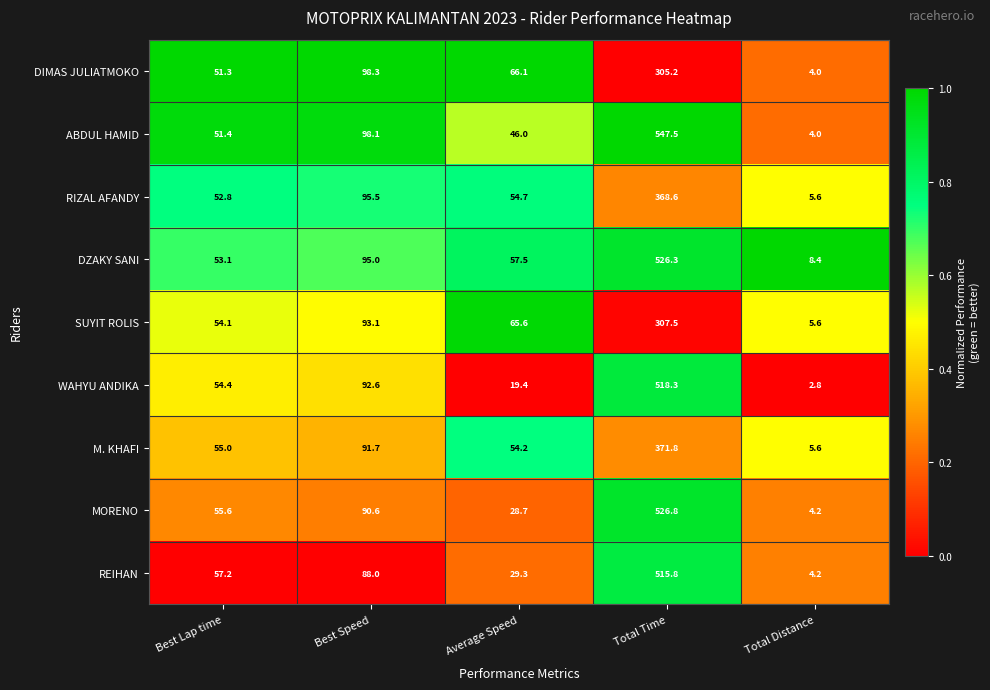

Which series has the widest spread of values?

ABDUL HAMID